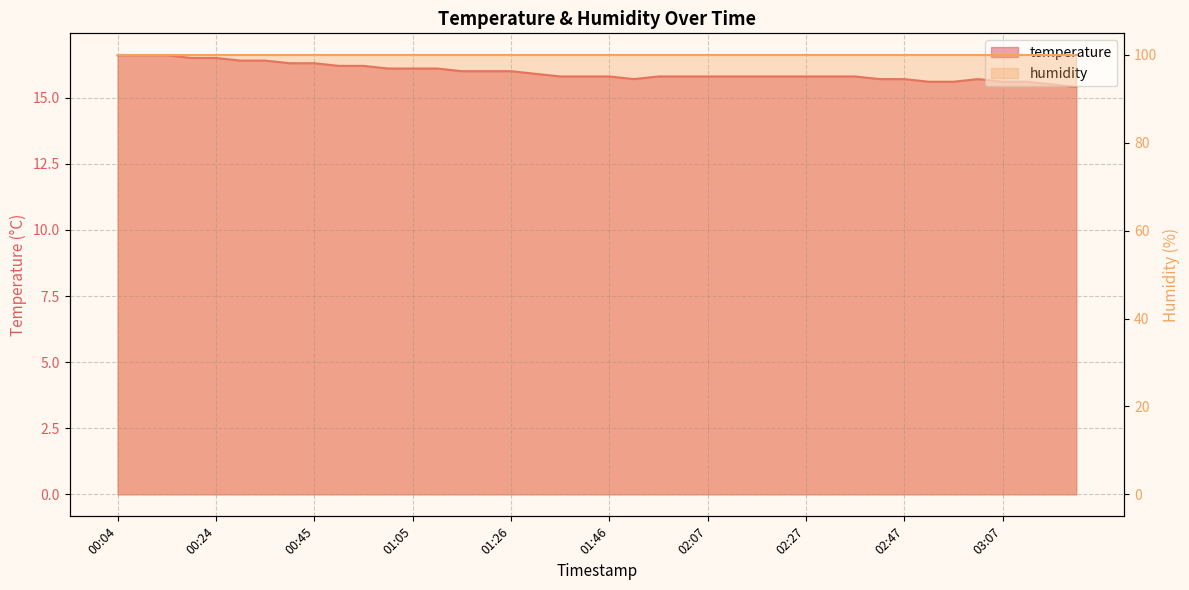

How many points are higher than both their immediate neighbors (excluding endpoints)?

1